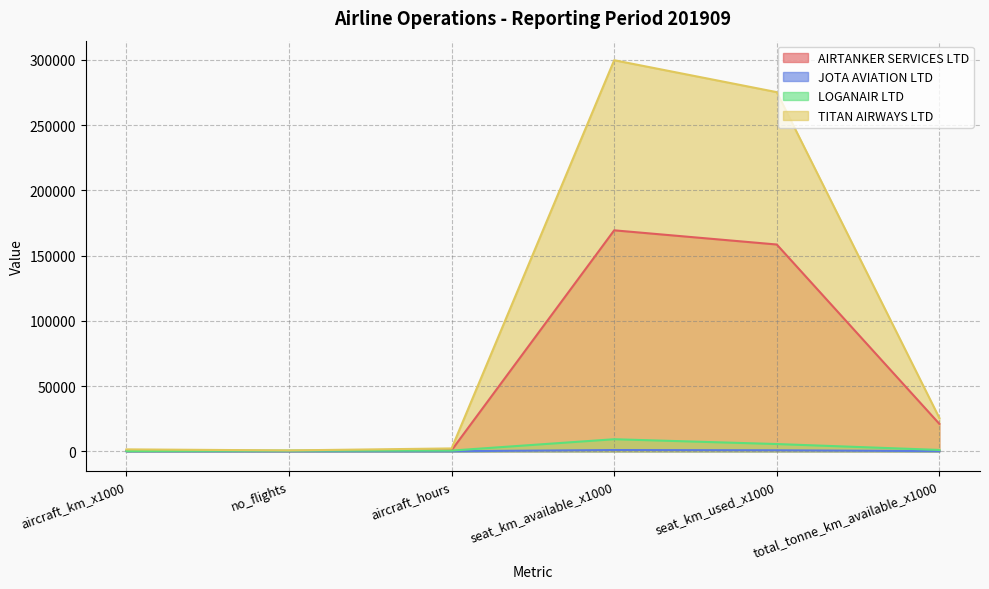

True or false: TITAN AIRWAYS LTD and AIRTANKER SERVICES LTD cross at least once.

False